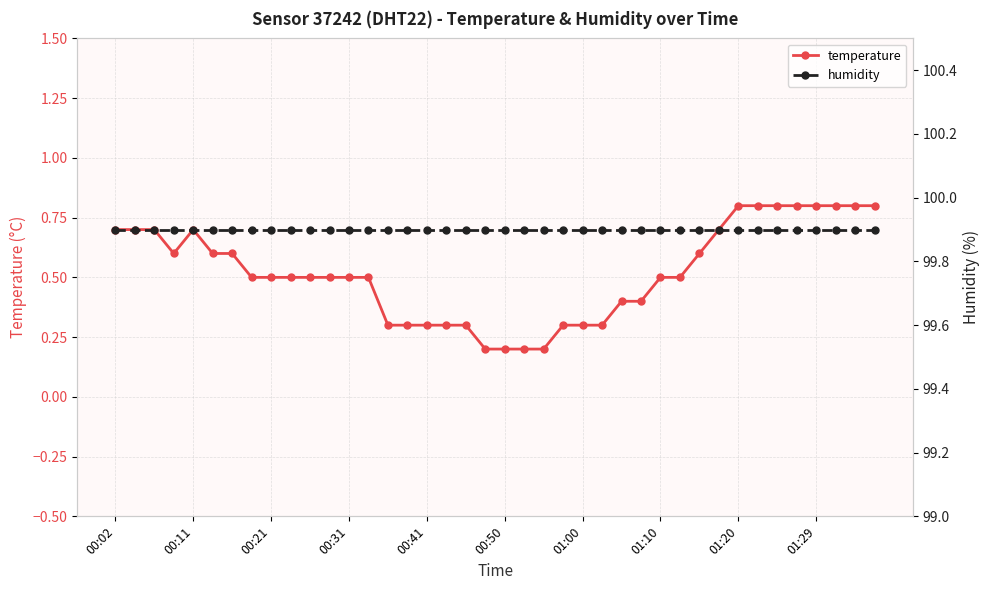

Reading right to left, extract all data points from this chart.

temperature: 0.8	0.8	0.8	0.8	0.8	0.8	0.8	0.8	0.7	0.6	0.5	0.5	0.4	0.4	0.3	0.3	0.3	0.2	0.2	0.2	0.2	0.3	0.3	0.3	0.3	0.3	0.5	0.5	0.5	0.5	0.5	0.5	0.5	0.6	0.6	0.7	0.6	0.7	0.7	0.7
humidity: 99.9	99.9	99.9	99.9	99.9	99.9	99.9	99.9	99.9	99.9	99.9	99.9	99.9	99.9	99.9	99.9	99.9	99.9	99.9	99.9	99.9	99.9	99.9	99.9	99.9	99.9	99.9	99.9	99.9	99.9	99.9	99.9	99.9	99.9	99.9	99.9	99.9	99.9	99.9	99.9